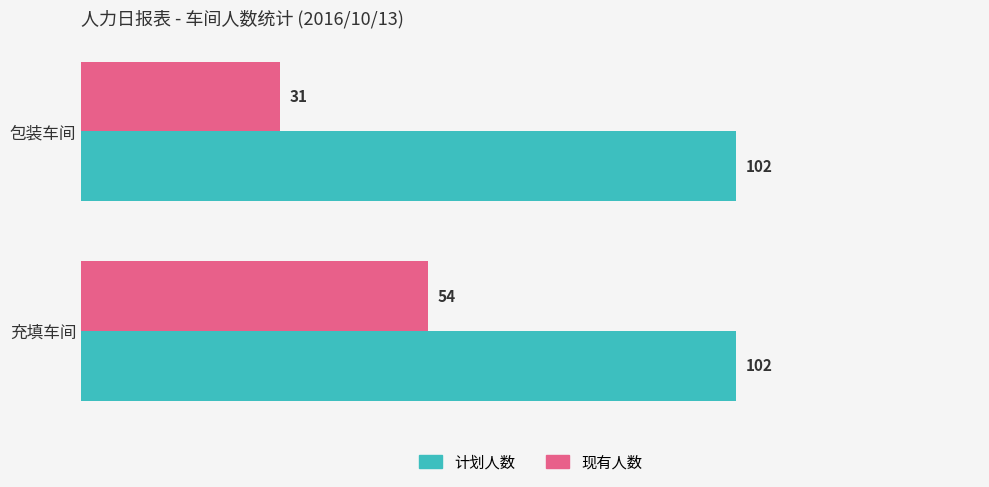

How many 现有人数 values are between 31 and 54?

2